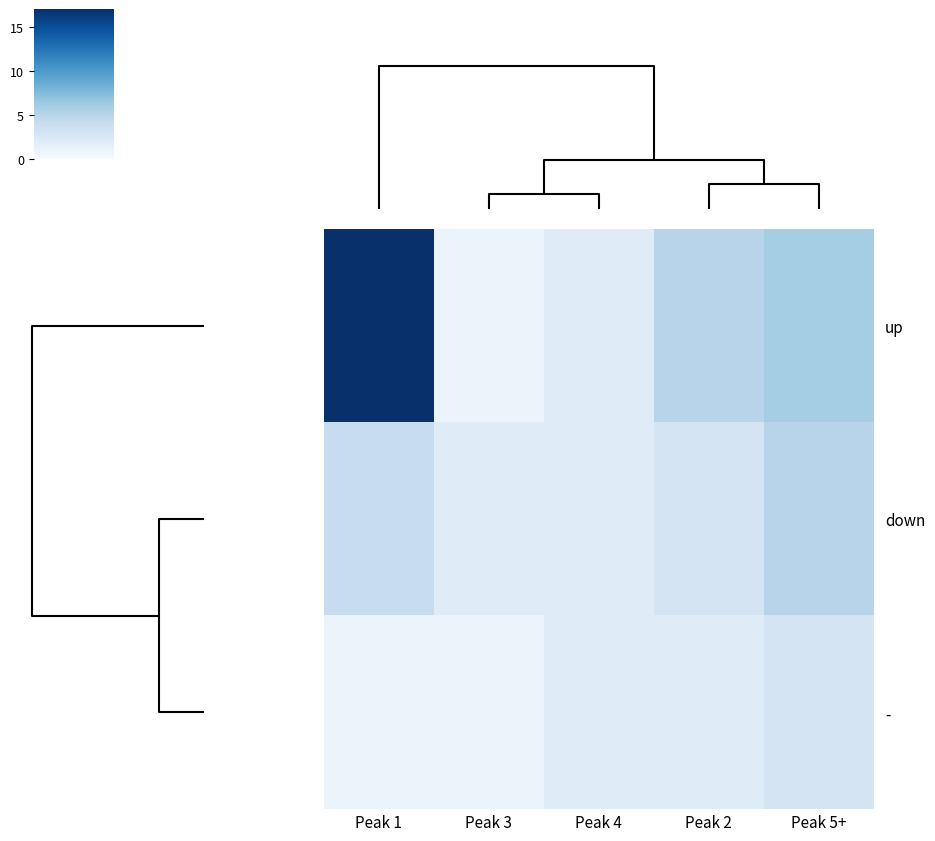

Reading left to right, list all the values displayed in this chart.

up: Peak 1=17	Peak 3=1	Peak 4=2	Peak 2=5	Peak 5+=6
down: Peak 1=4	Peak 3=2	Peak 4=2	Peak 2=3	Peak 5+=5
-: Peak 1=1	Peak 3=1	Peak 4=2	Peak 2=2	Peak 5+=3